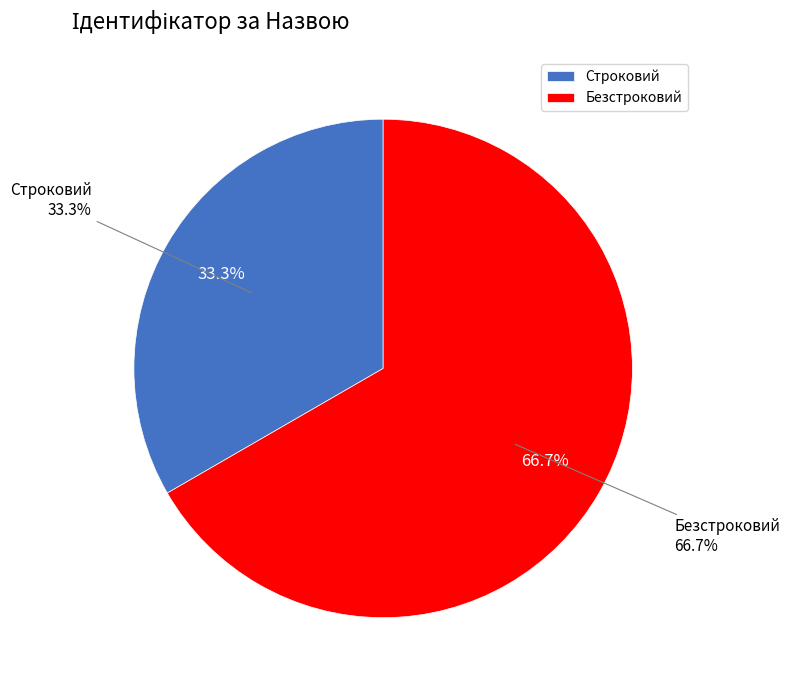

Does any single category account for the majority?

Yes